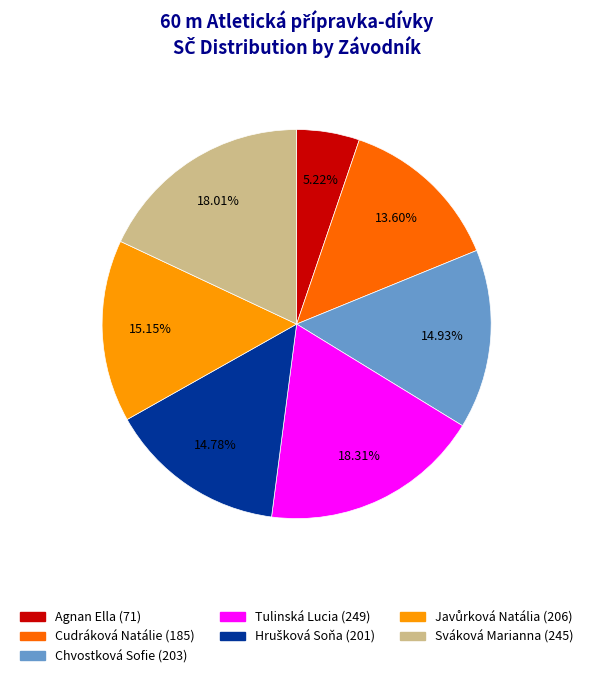

How many segments does this pie chart have?

7